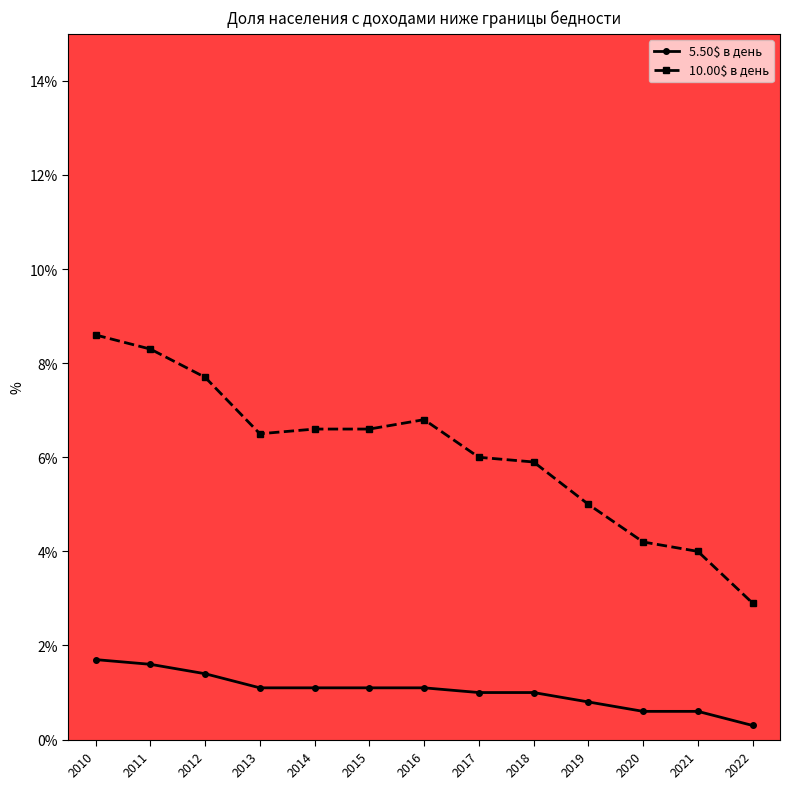

How many data points does each series have?

13